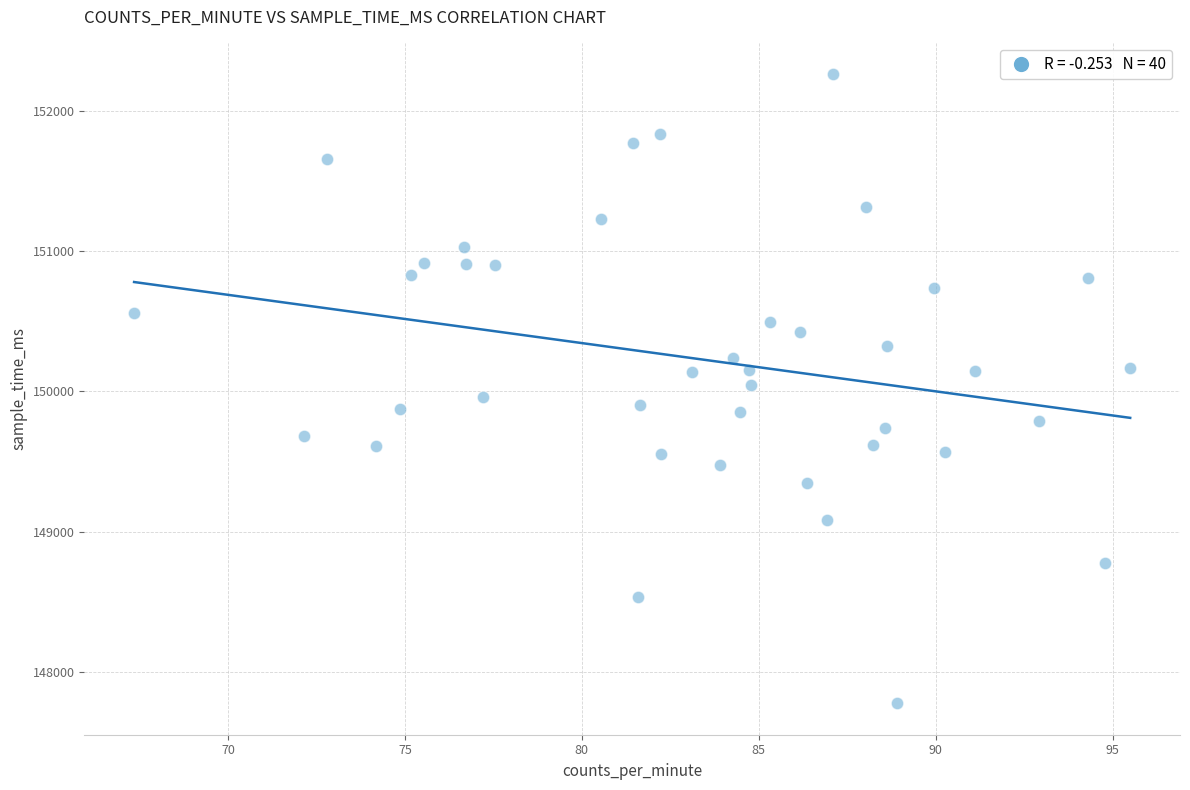

What is the range of Y values (max minus min)?

4484